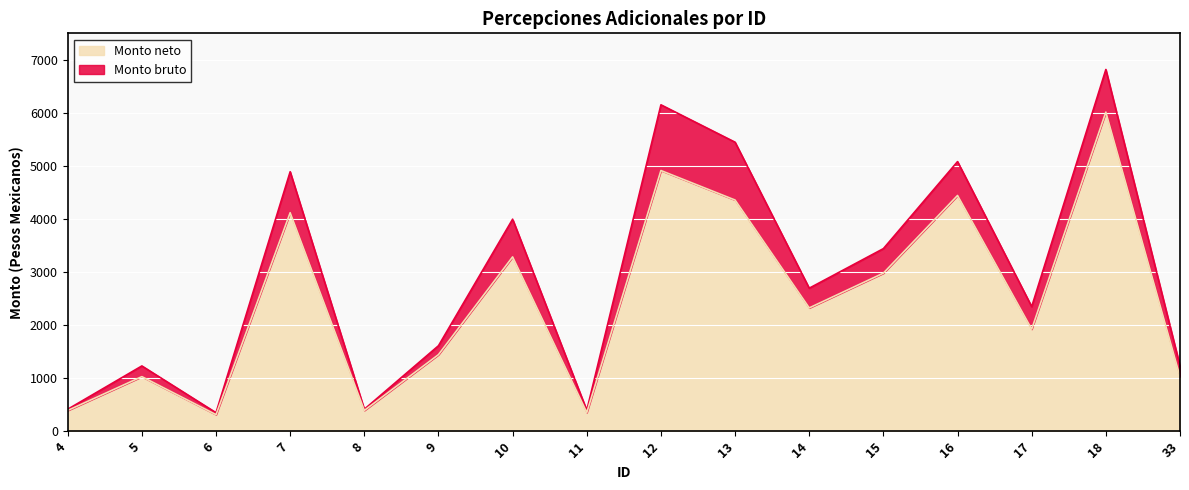

Between 12 and 11, which is larger?

12